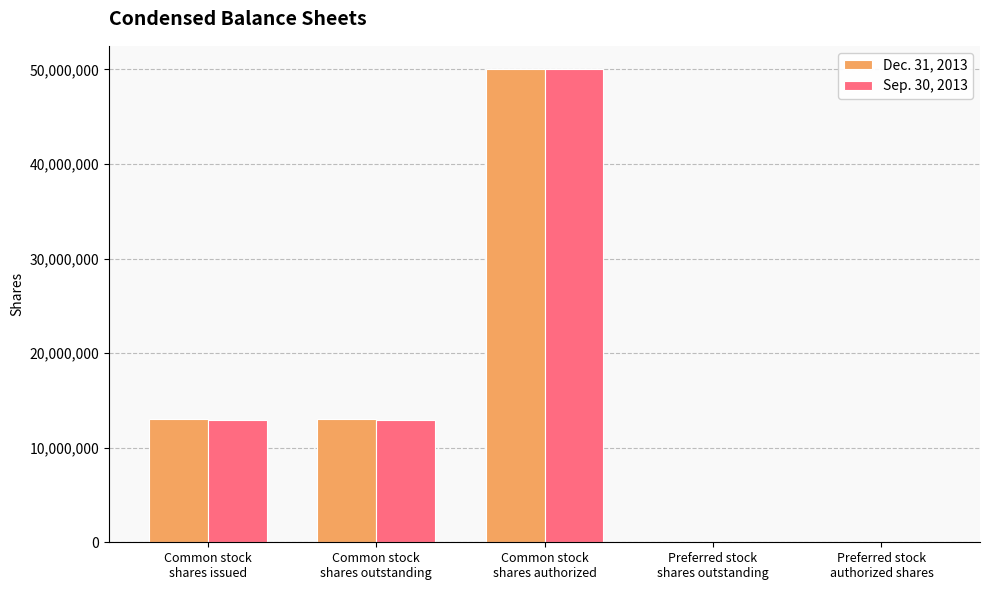

Count the number of categories in the chart.

5